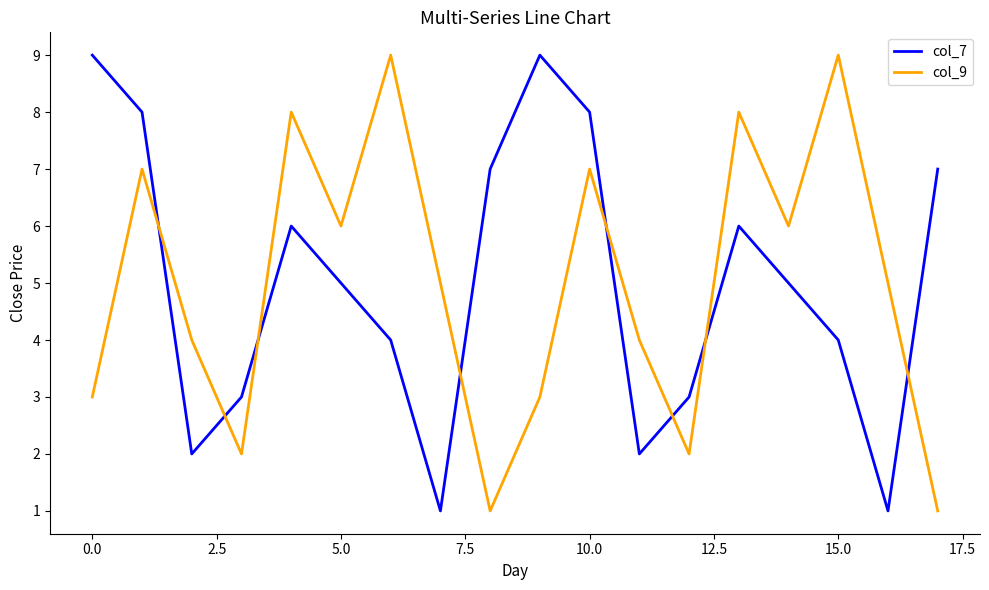

After their last crossing, which series has the higher values: col_7 or col_9?

col_7